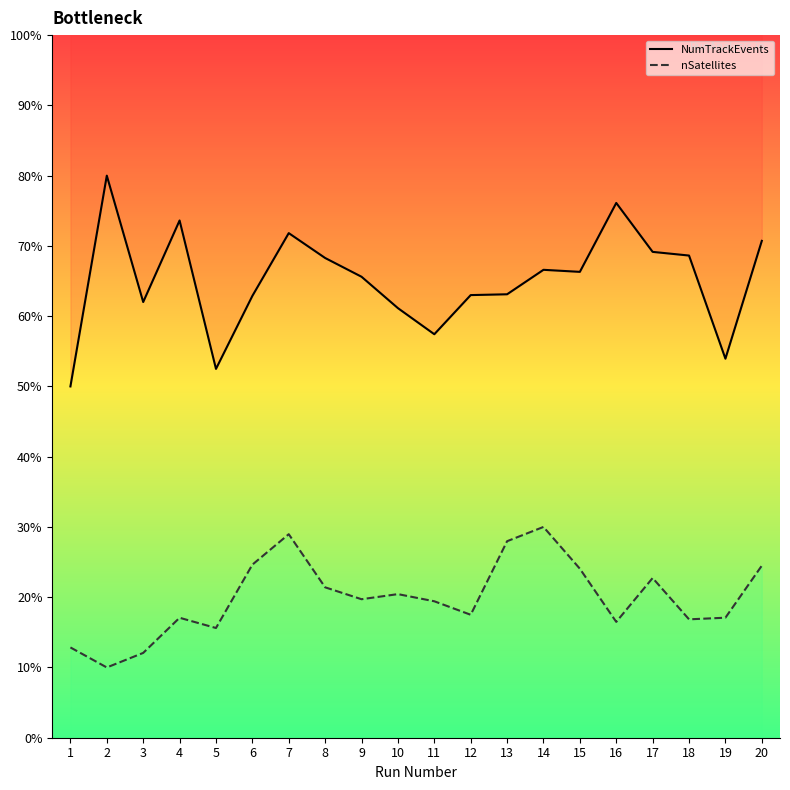

How many distinct data groups are displayed?

2